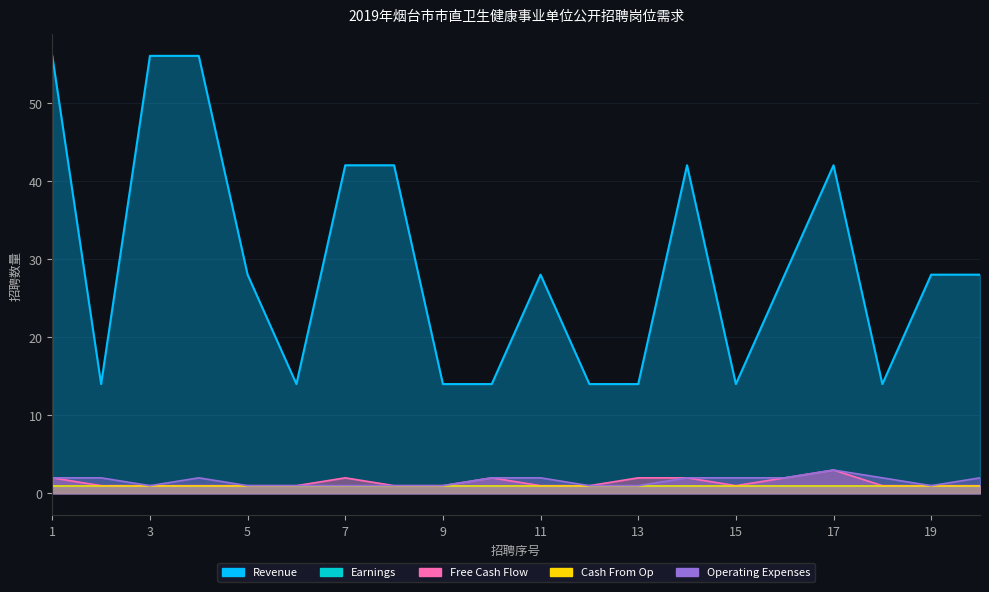

At how many categories does at least one series exceed 52?

3